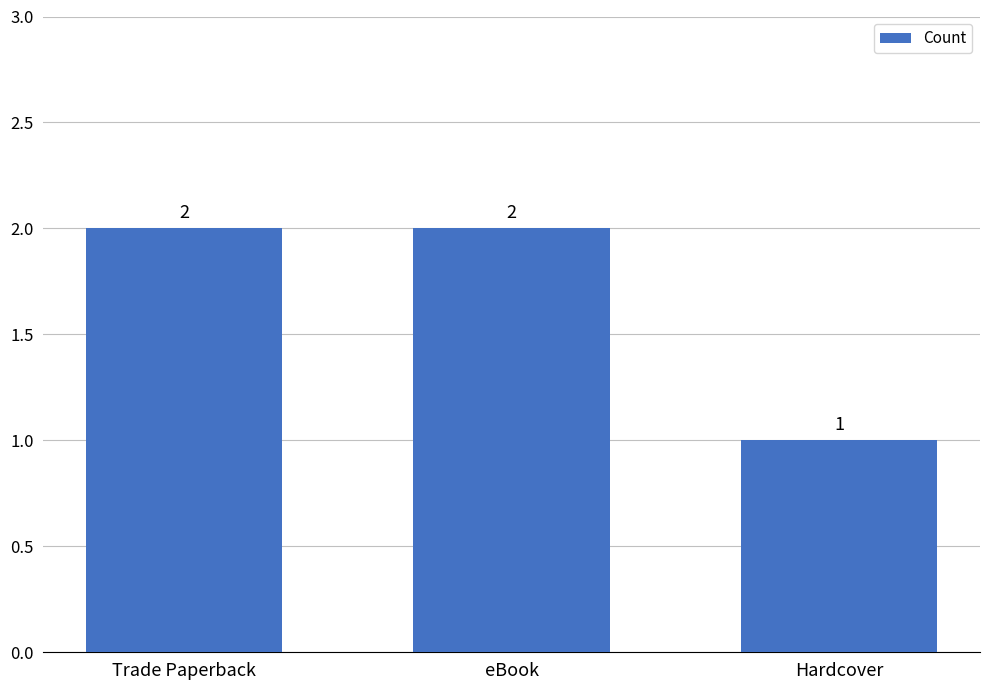

At which category does the chart reach its minimum across all series?

Hardcover